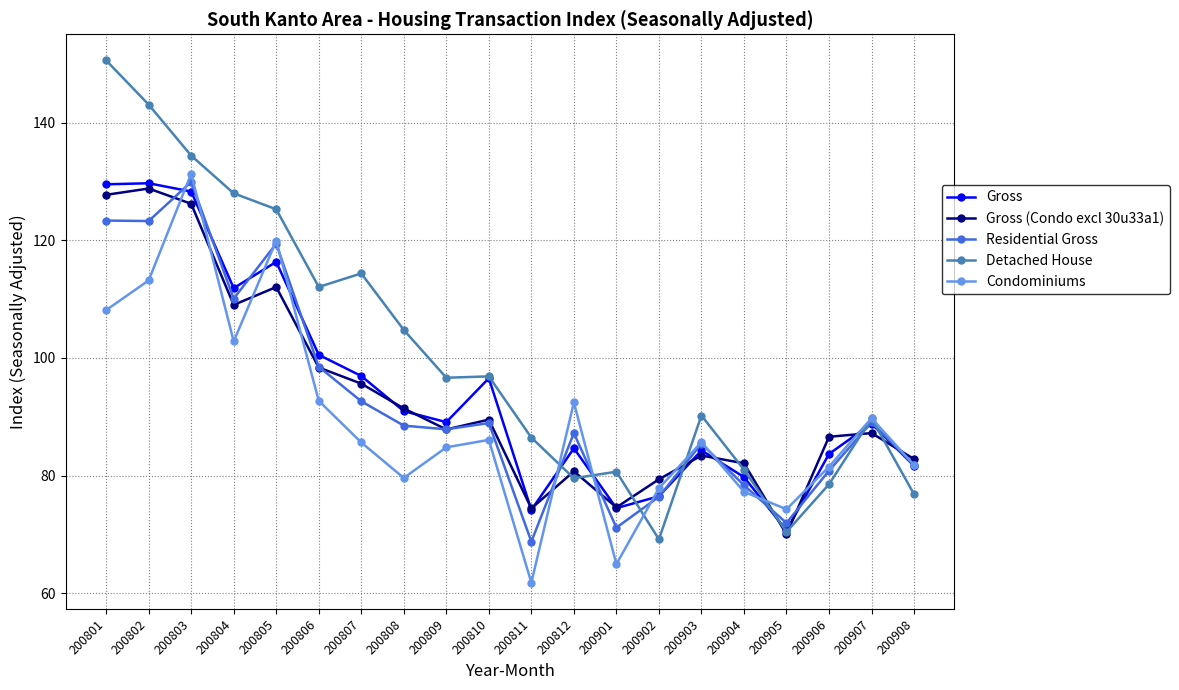

Does the chart have visible grid lines?

Yes